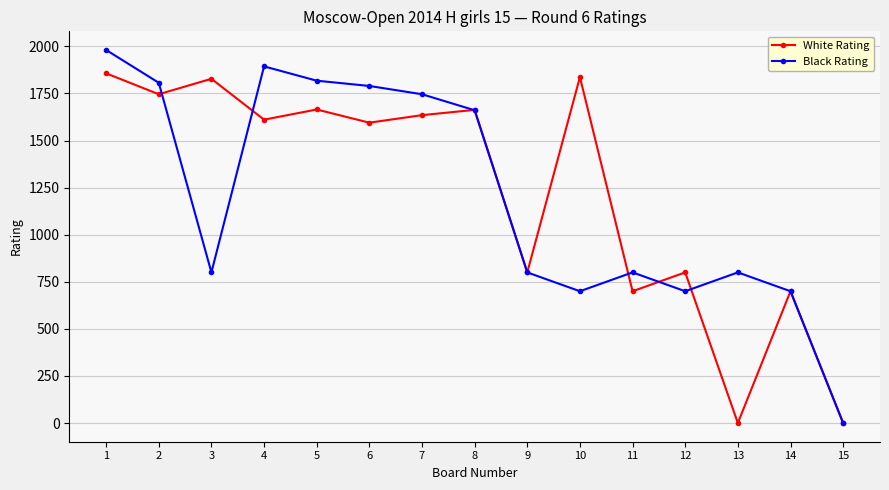

List the series in order of their peak value, lowest first.

White Rating, Black Rating